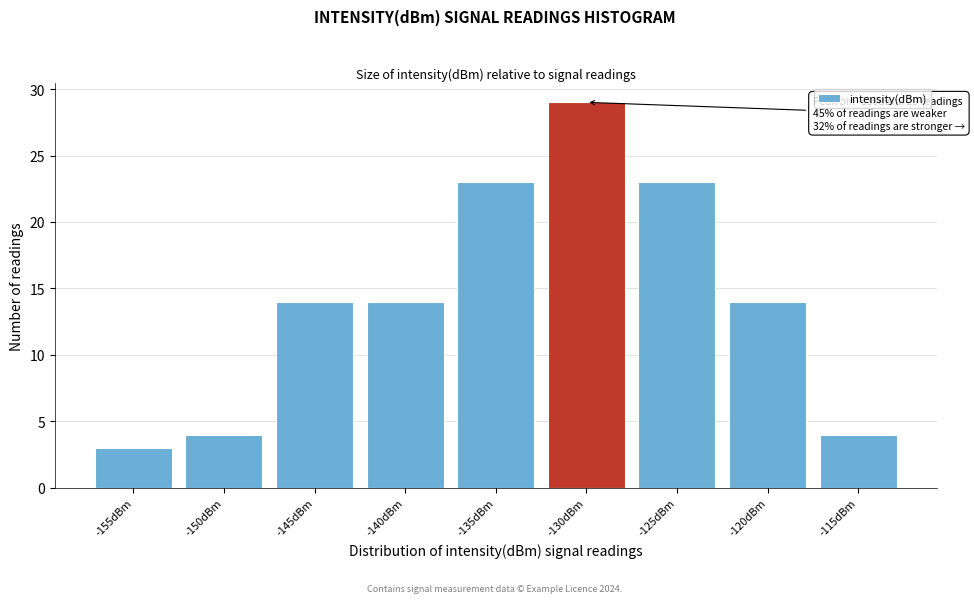

Reading right to left, what are all the values shown in this chart?

4	14	23	29	23	14	14	4	3